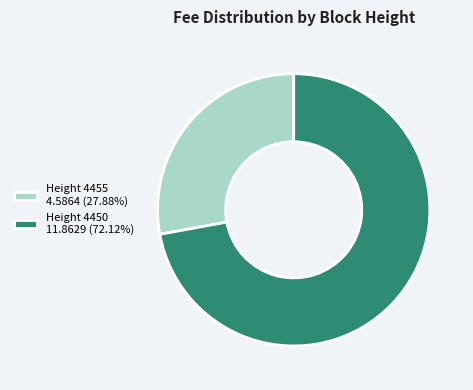

Is there any slice that represents more than half of the pie?

Yes